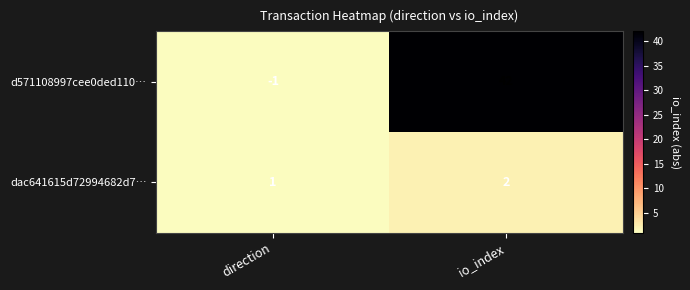

At io_index, list the series in order from smallest to largest.

dac641615d72994682d7…, d571108997cee0ded110…